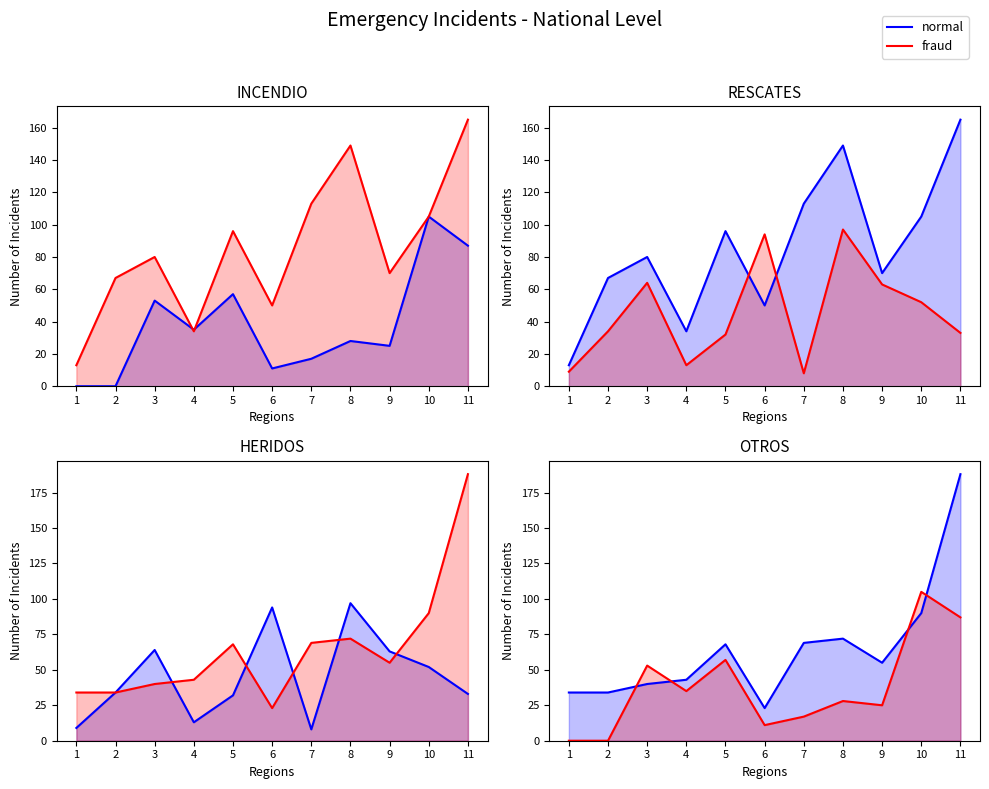

The fraud series shows 28 at 8. True or false?

True